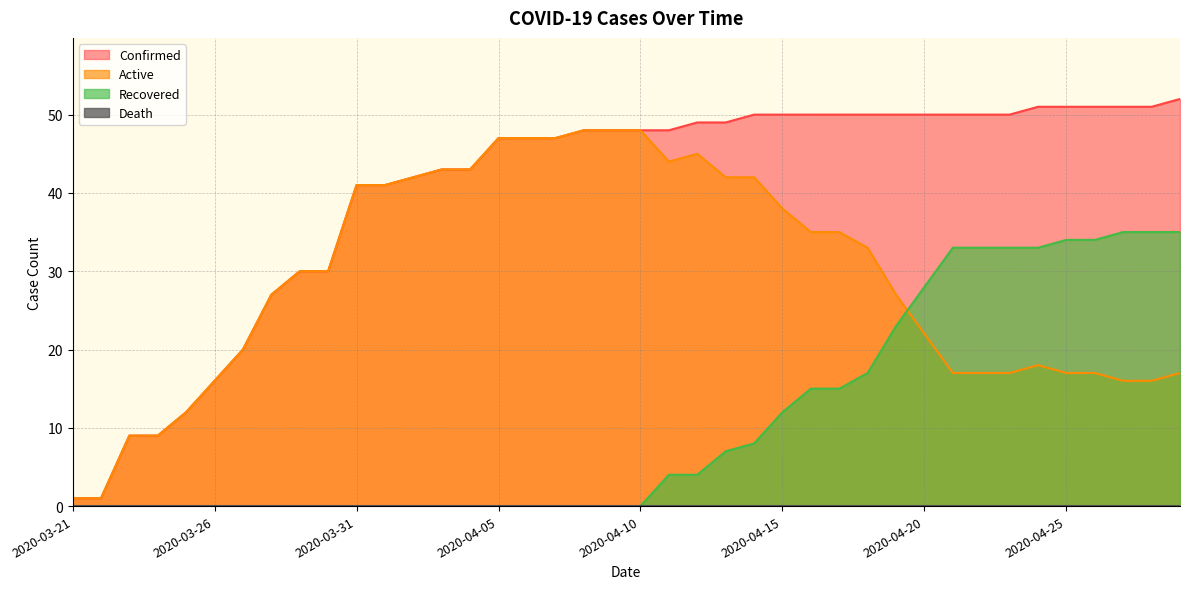

True or false: Active and Confirmed intersect in this chart.

False